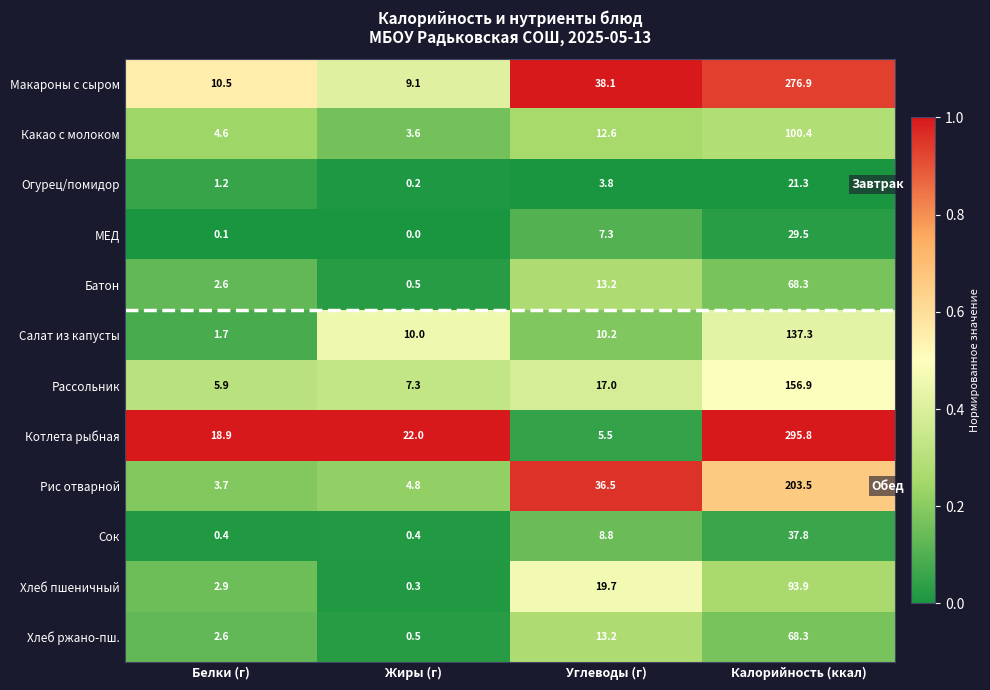

How many data points does each series have?

4